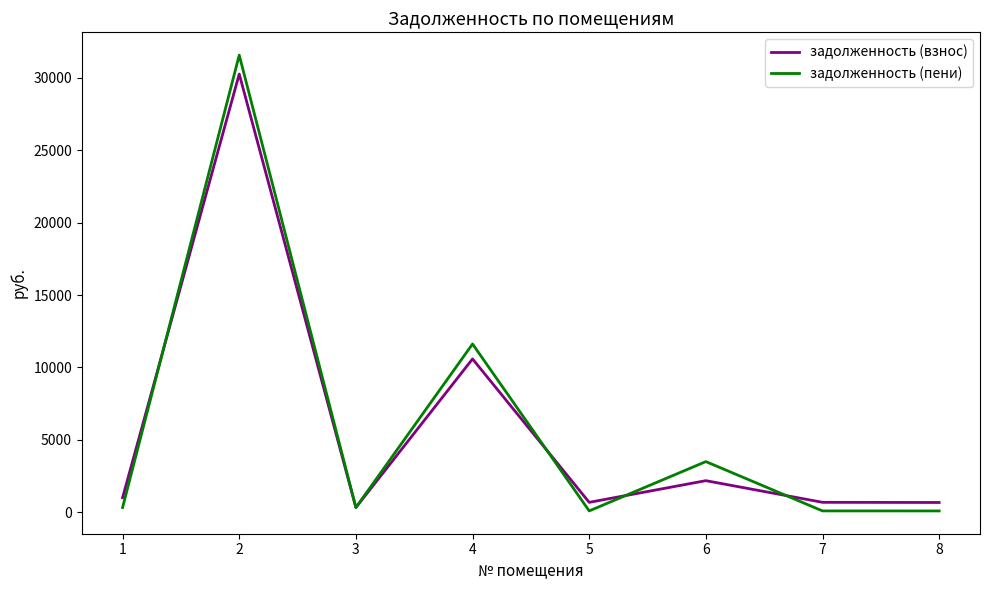

What is the maximum value for задолженность (пени)?

31547.5